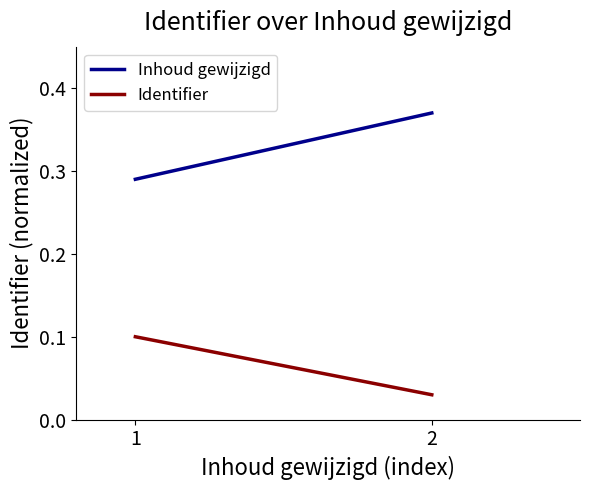

Count the number of data series in this chart.

2